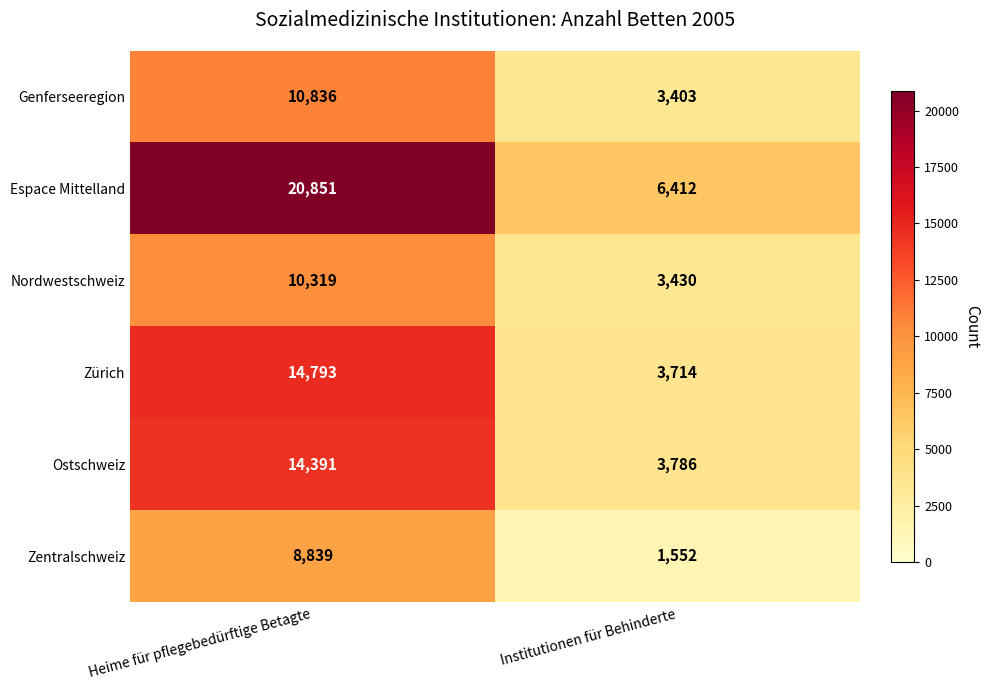

At which label does Espace Mittelland reach its peak?

Heime für pflegebedürftige Betagte